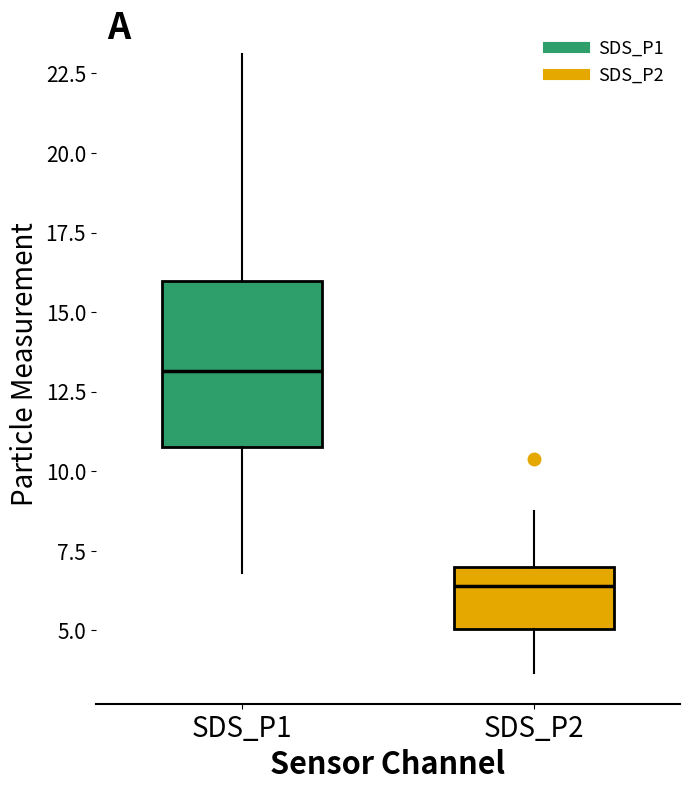

Comparing the boxes themselves (not the whiskers), which one is the tallest?

SDS_P1